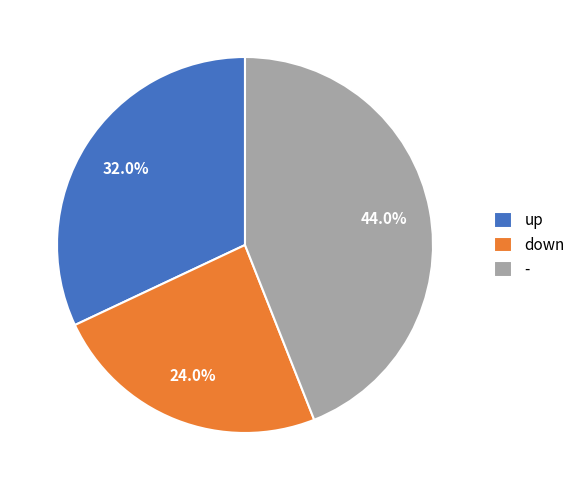

Is it true that - is 50% of the pie?

False